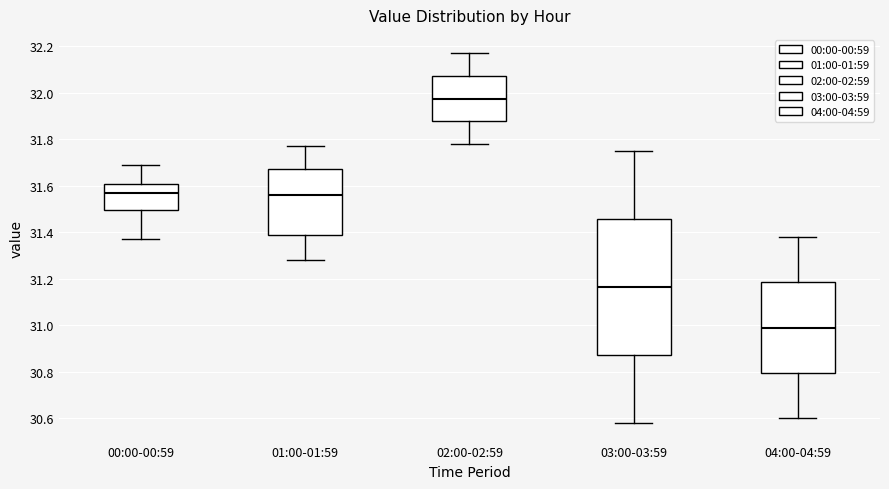

Where does the median line of the box for 04:00-04:59 sit on the y-axis? The values are not printed on the chart, so give them approximately, as read against the axis.

31.00